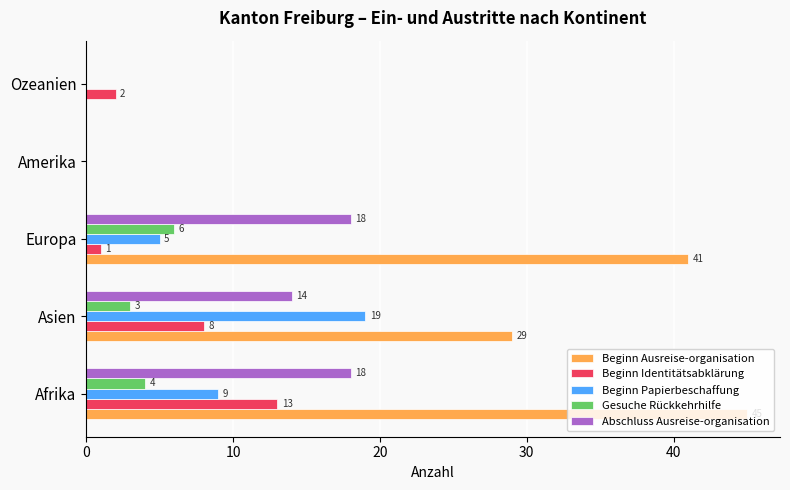

Which label corresponds to the largest value in the chart?

Afrika